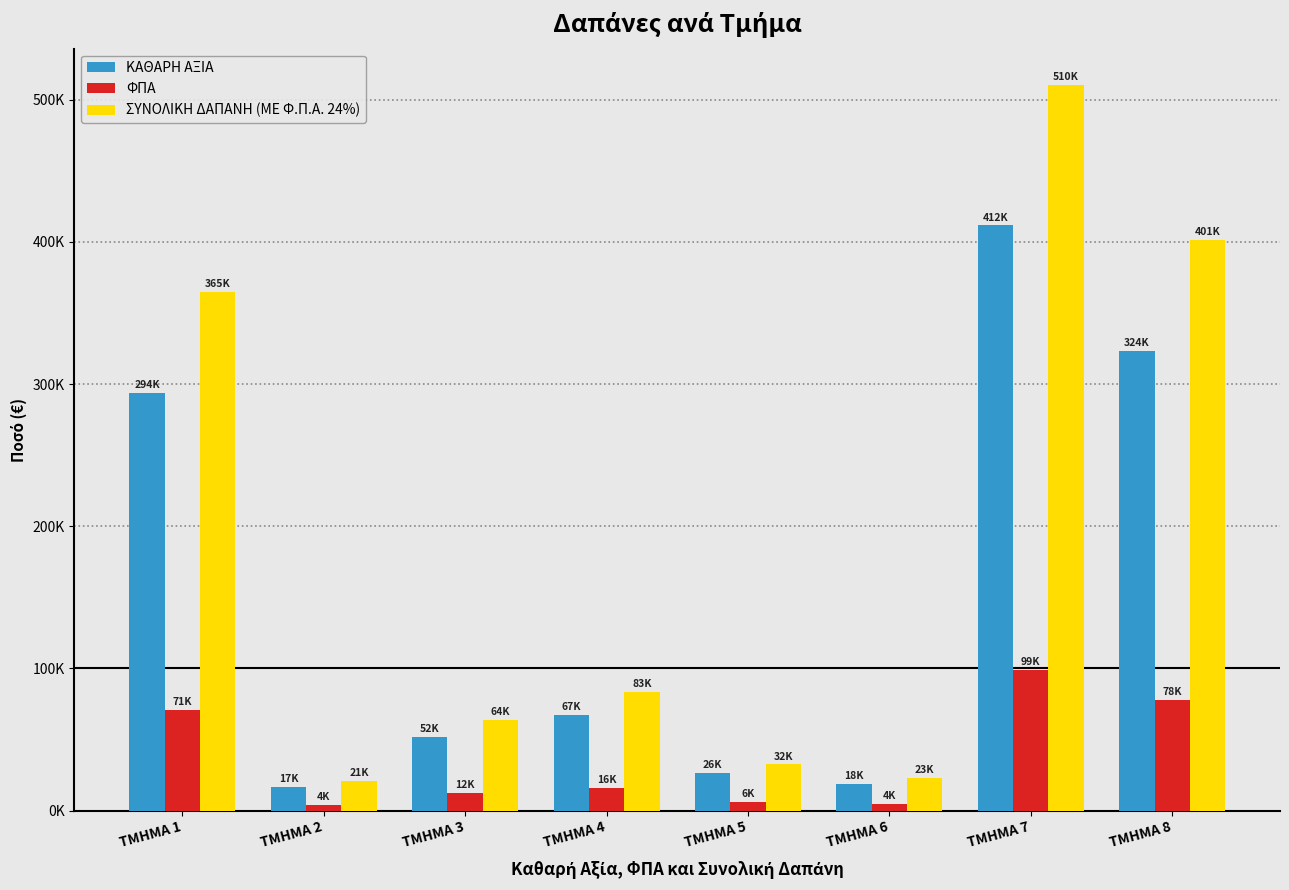

True or false: ΦΠΑ has a value of 6275.2 at ΤΜΗΜΑ 5.

True